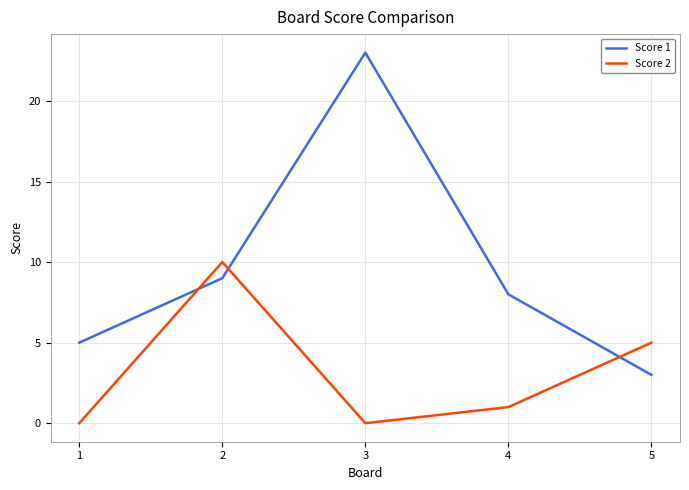

Does the chart have visible grid lines?

Yes